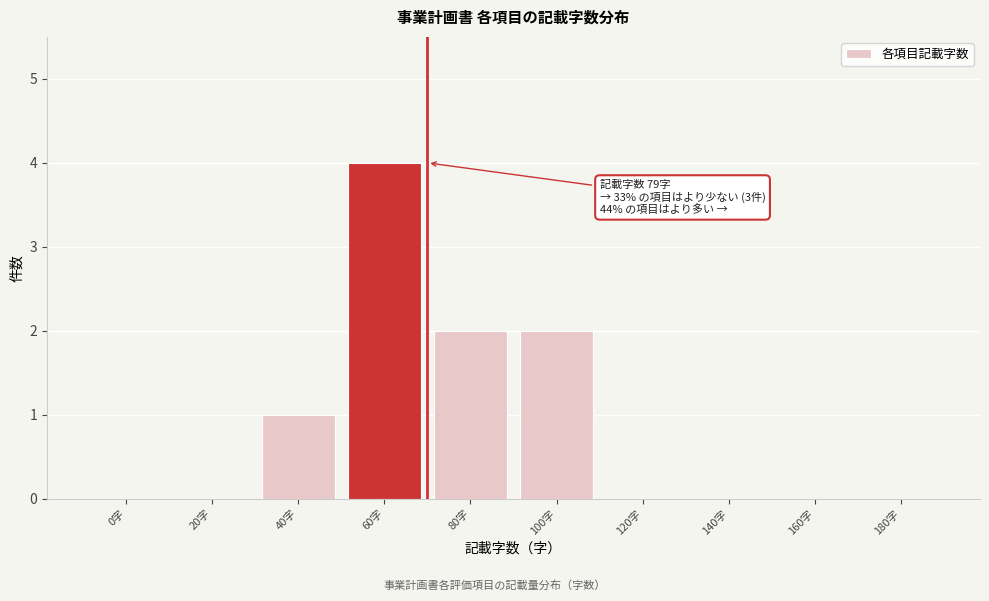

Reading left to right, extract all data points from this chart.

0字=0	20字=0	40字=1	60字=4	80字=2	100字=2	120字=0	140字=0	160字=0	180字=0